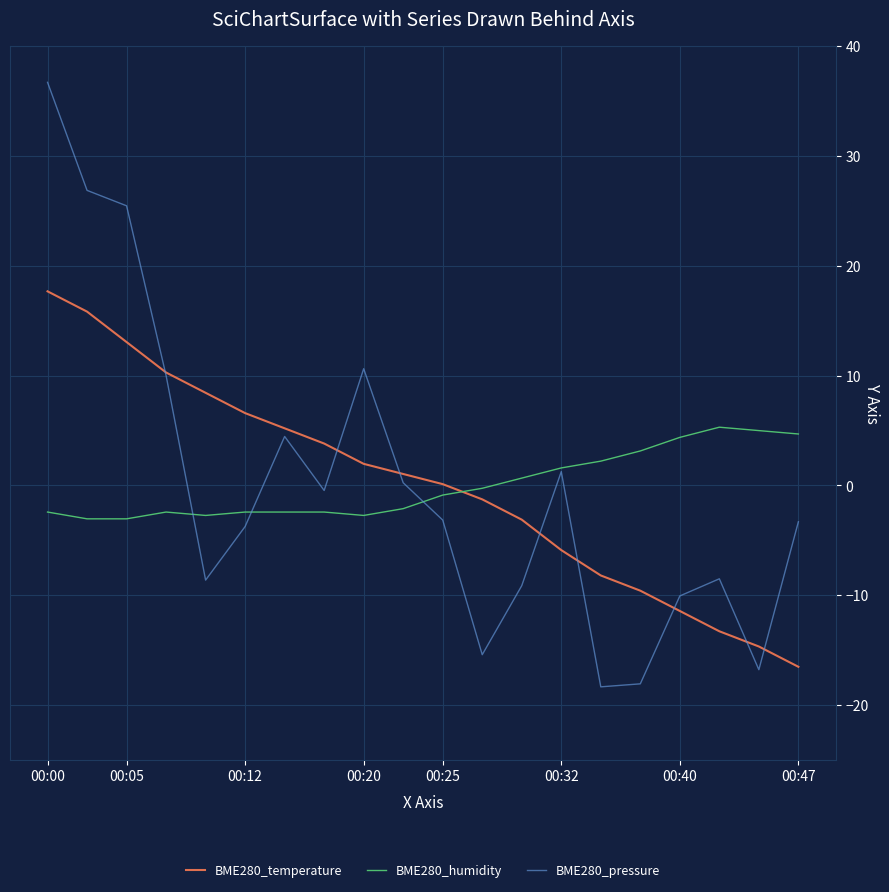

Rank the series by their maximum value, from highest to lowest.

BME280_pressure, BME280_temperature, BME280_humidity